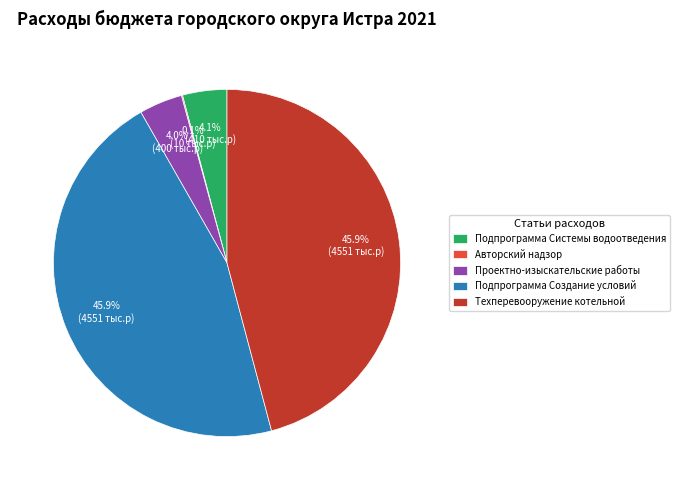

How much of the chart is everything except Подпрограмма Системы водоотведения?

95.9%